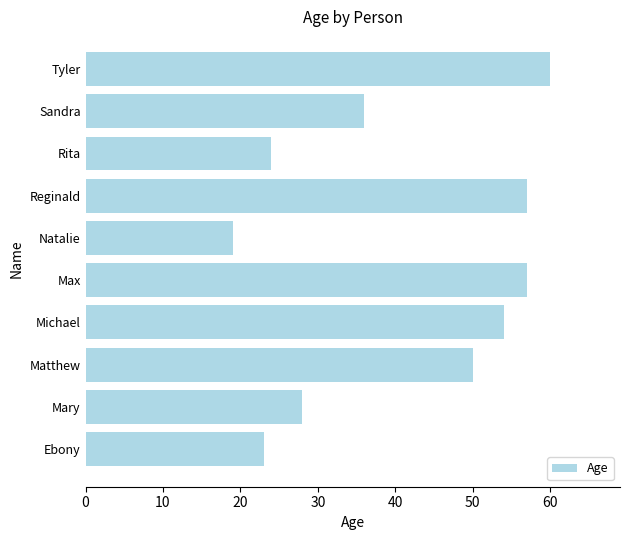

Read the value at Michael.

54